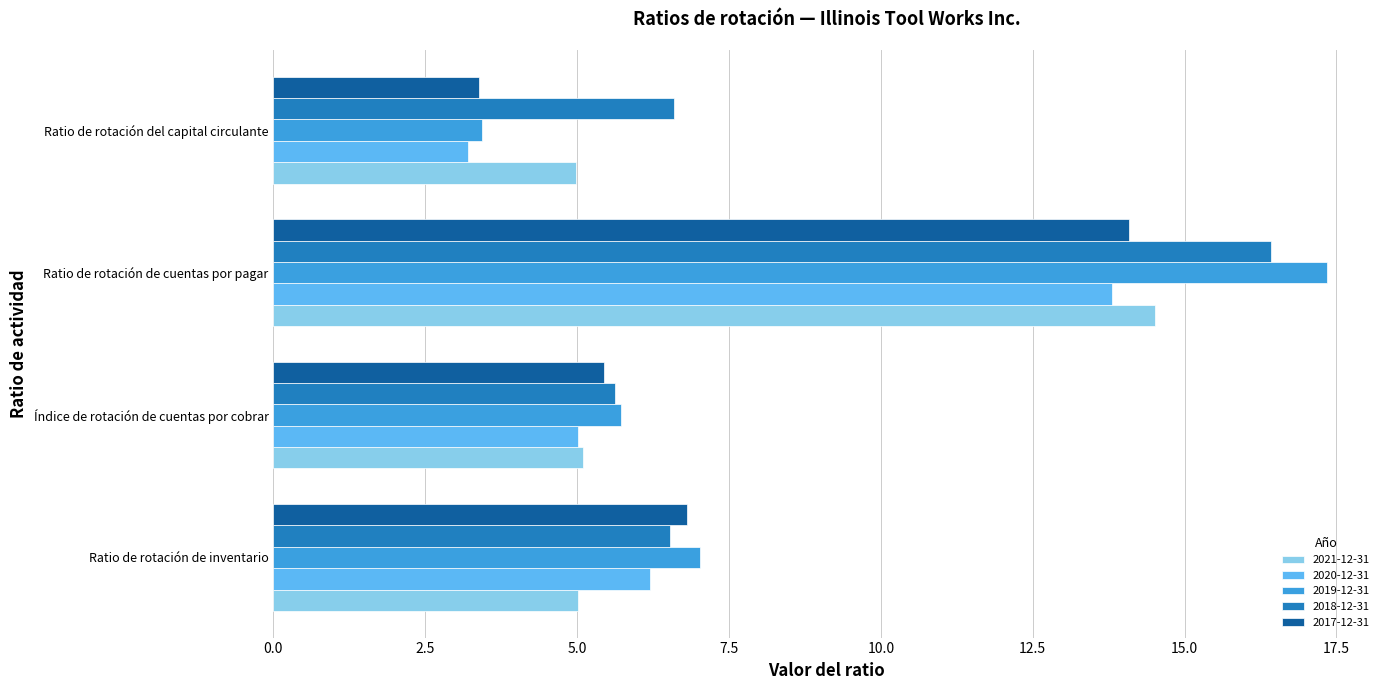

At how many categories does at least one series exceed 15?

1